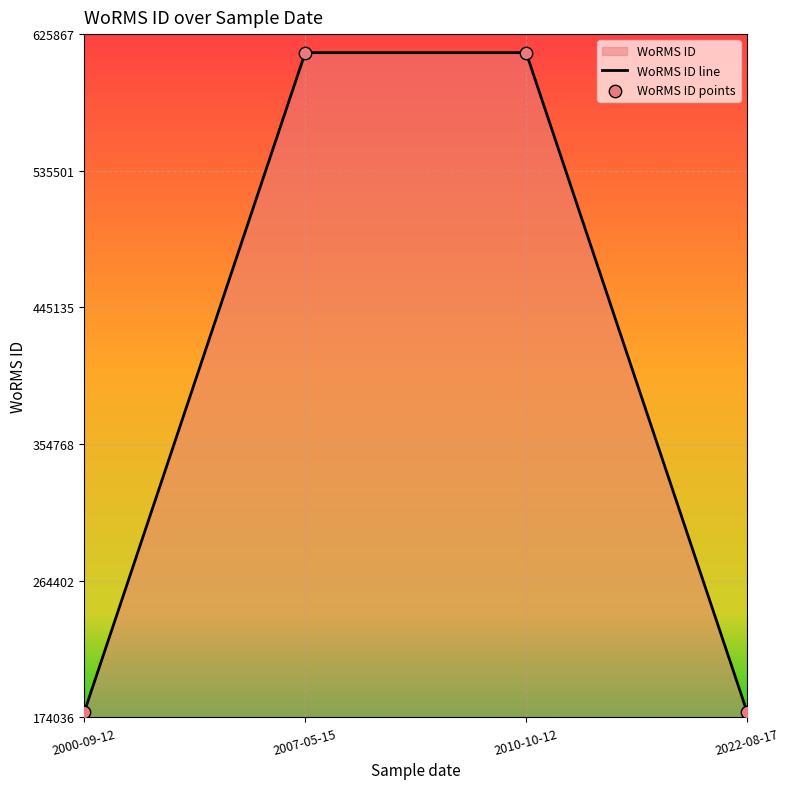

What is the ratio of the value at 2000-09-12 to the value at 2007-05-15?

0.3